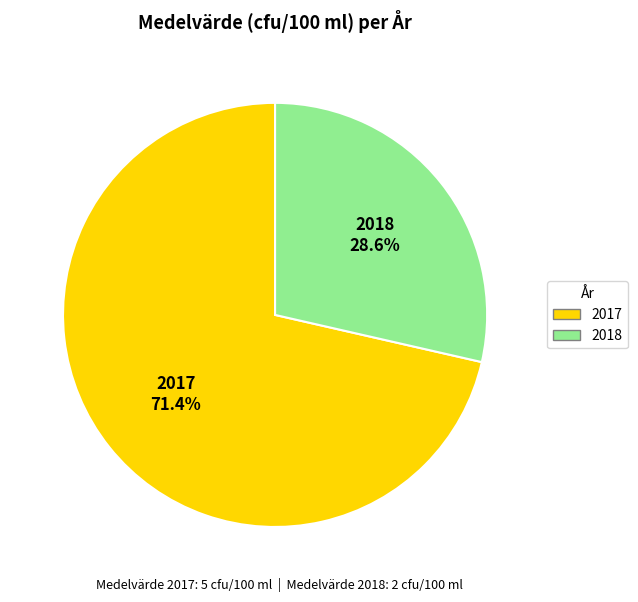

How many segments does this pie chart have?

2